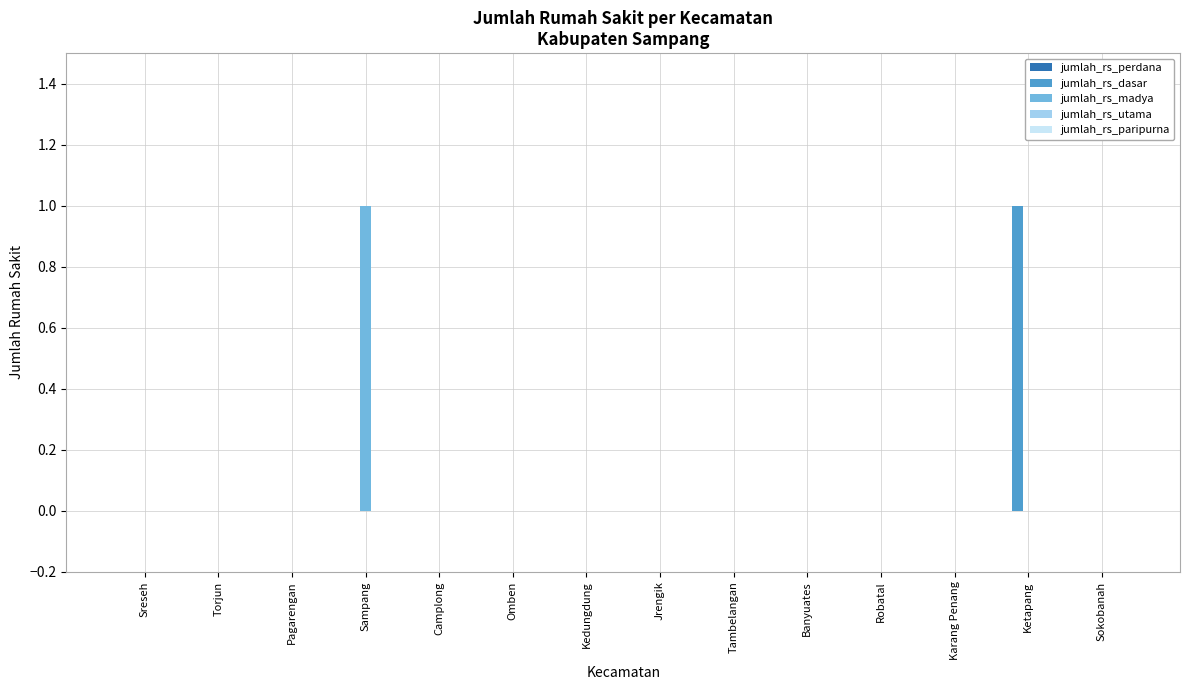

Which category has the highest value in the jumlah_rs_madya series?

Sampang